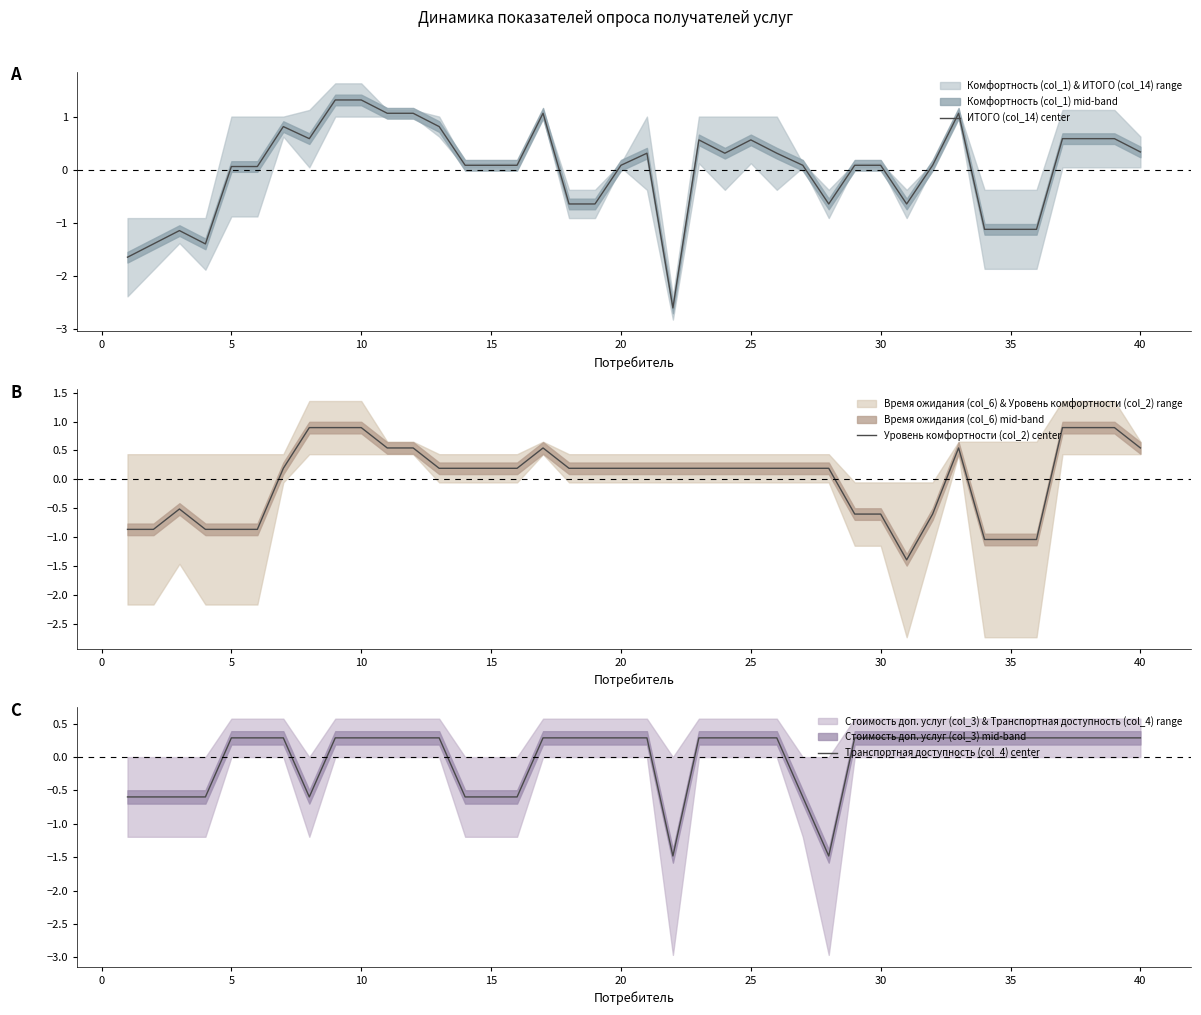

What is the maximum value for Уровень комфортности (col_2) center?

0.9